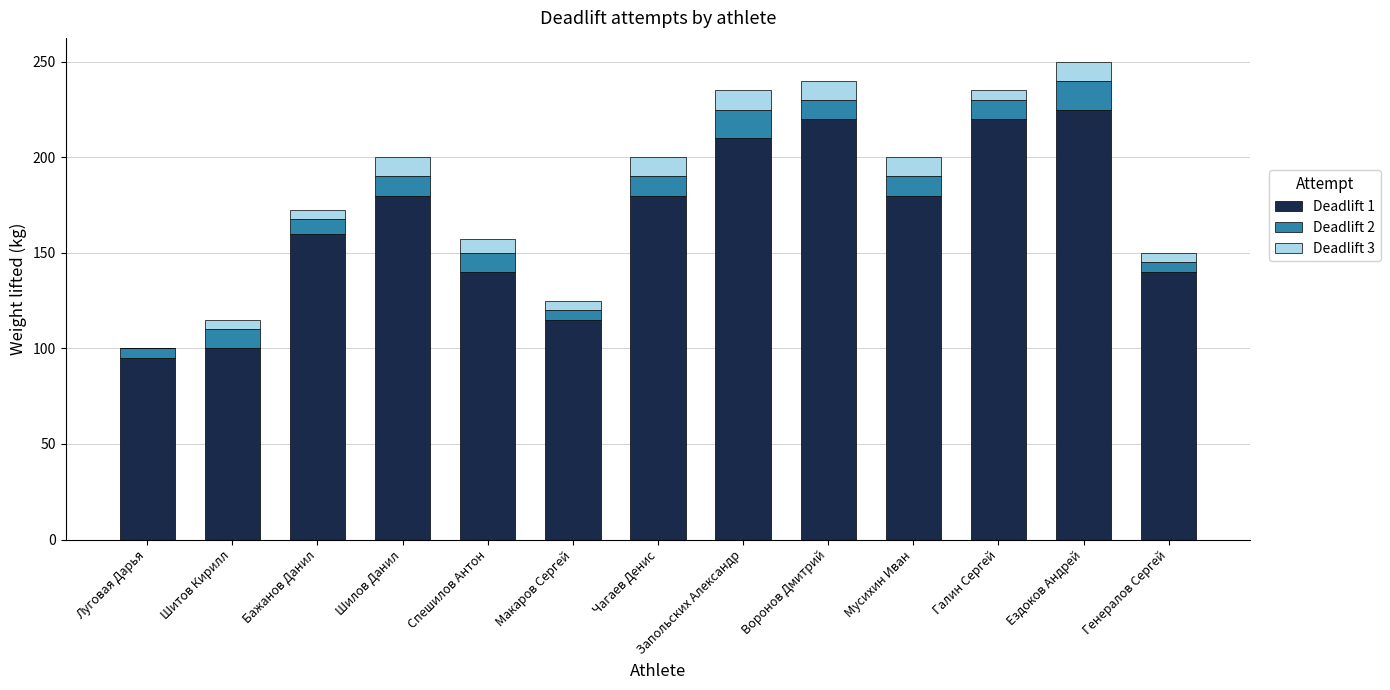

What is the total value across all series at Мусихин Иван?

200.0